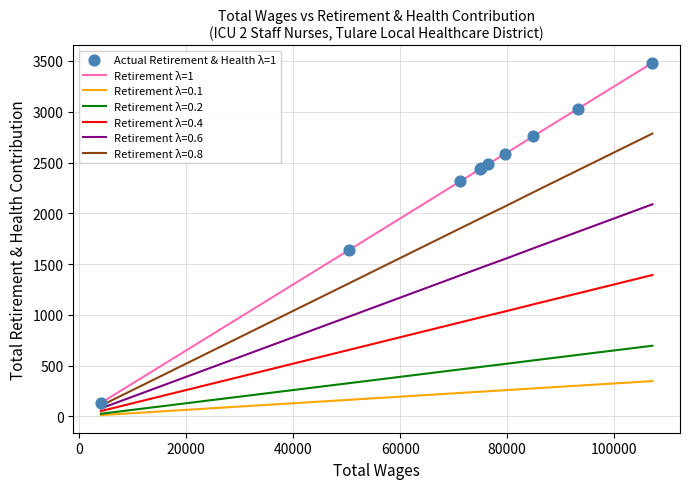

Which series has the widest spread of values?

Retirement λ=1